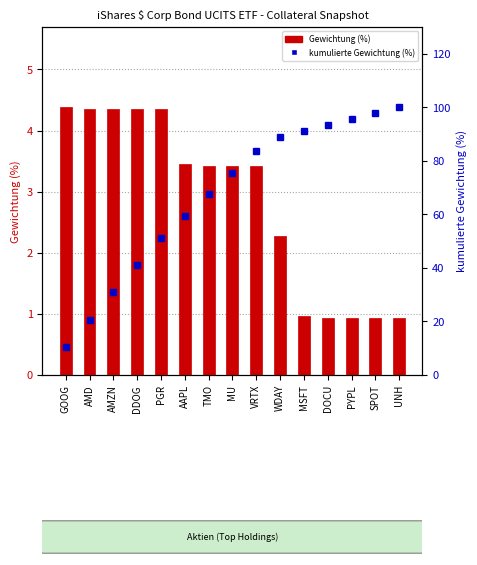

Which has a higher value, VRTX or AMZN?

AMZN